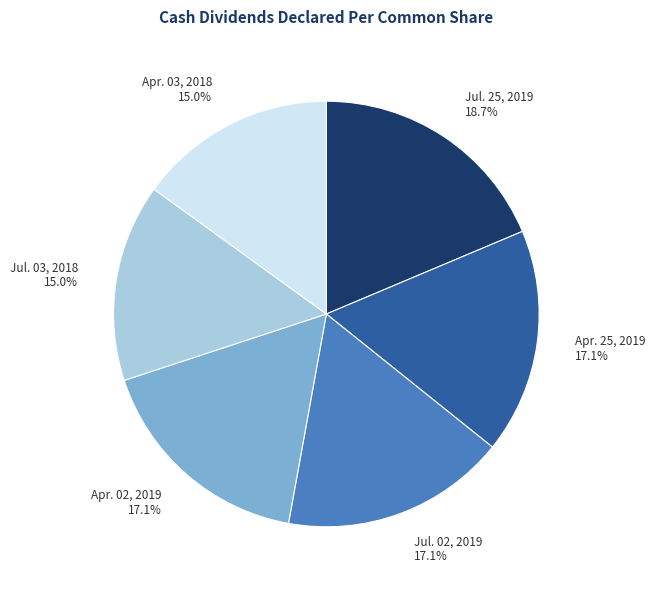

Combined, what portion of the pie is Apr. 25, 2019 and Apr. 02, 2019?

34.2%